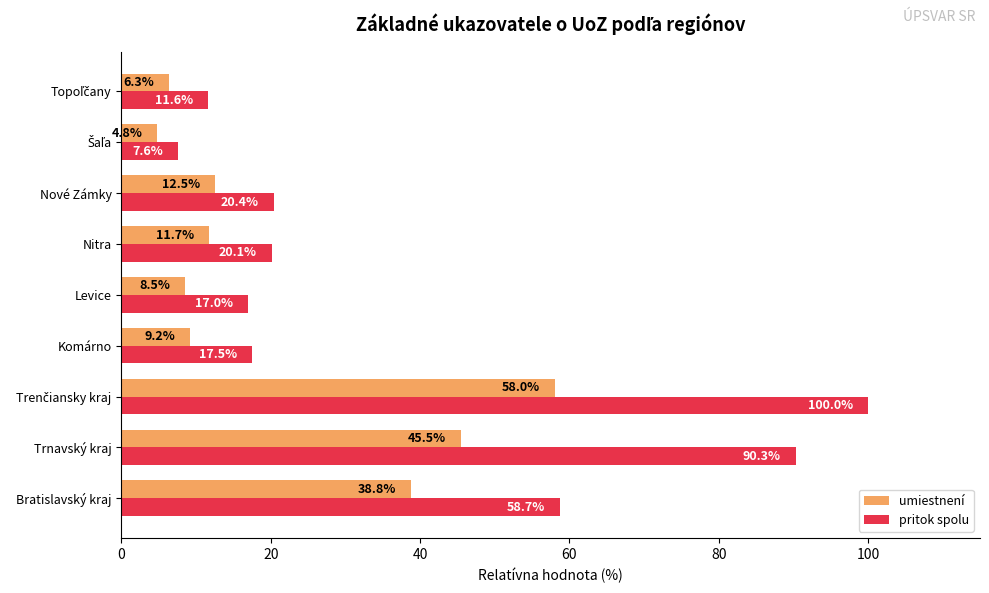

Rank the series by their maximum value, from lowest to highest.

umiestnení, pritok spolu